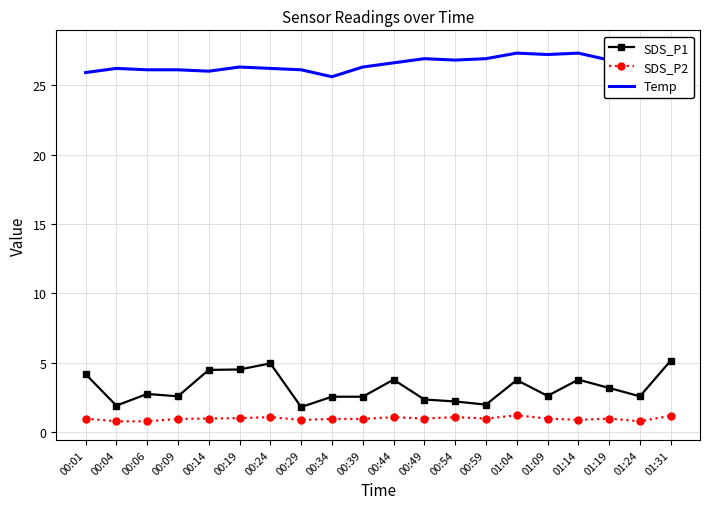

What is the greatest value displayed?

27.6